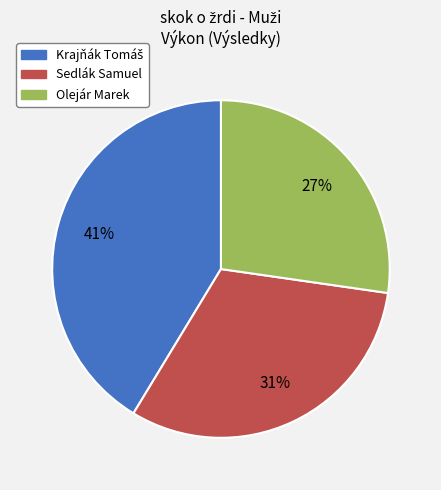

What is the smallest slice in the pie chart?

Olejár Marek